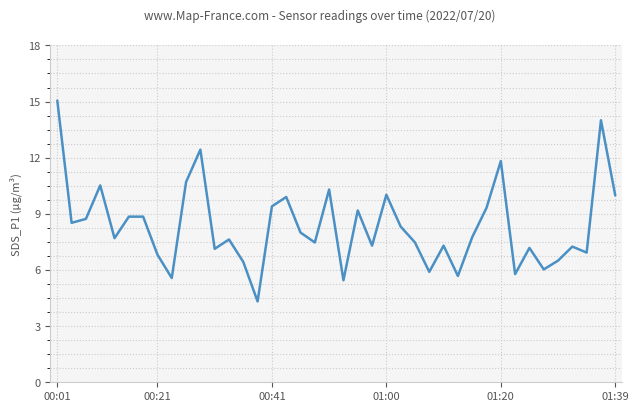

What is the greatest value displayed?

15.1